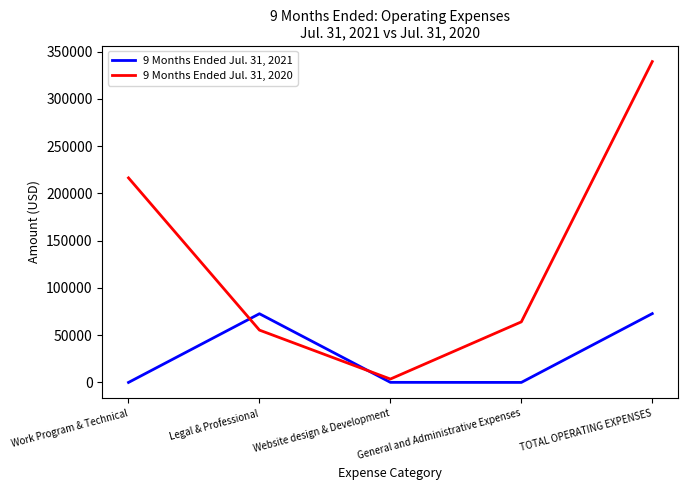

Which series has the largest range (max minus min)?

9 Months Ended Jul. 31, 2020